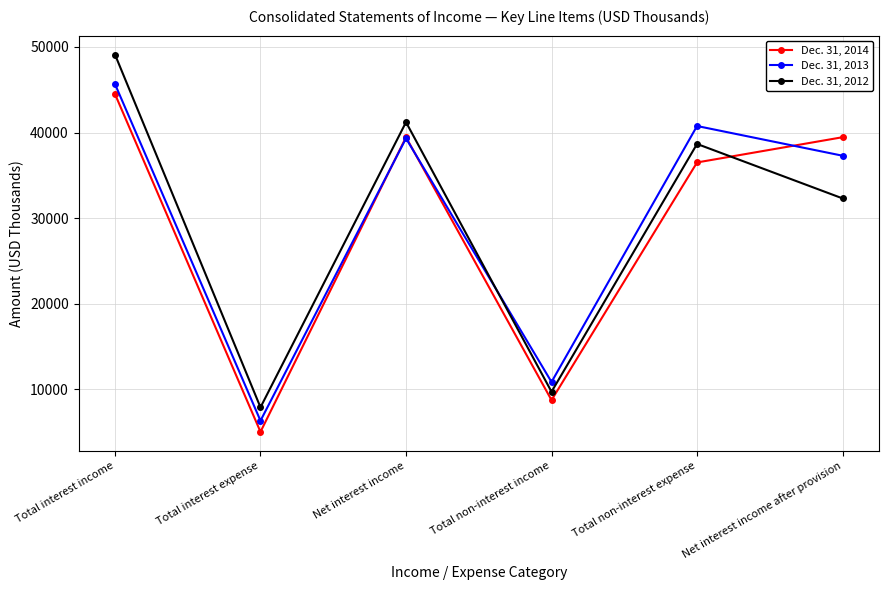

What is the total value across all series at Net interest income after provision?

109056